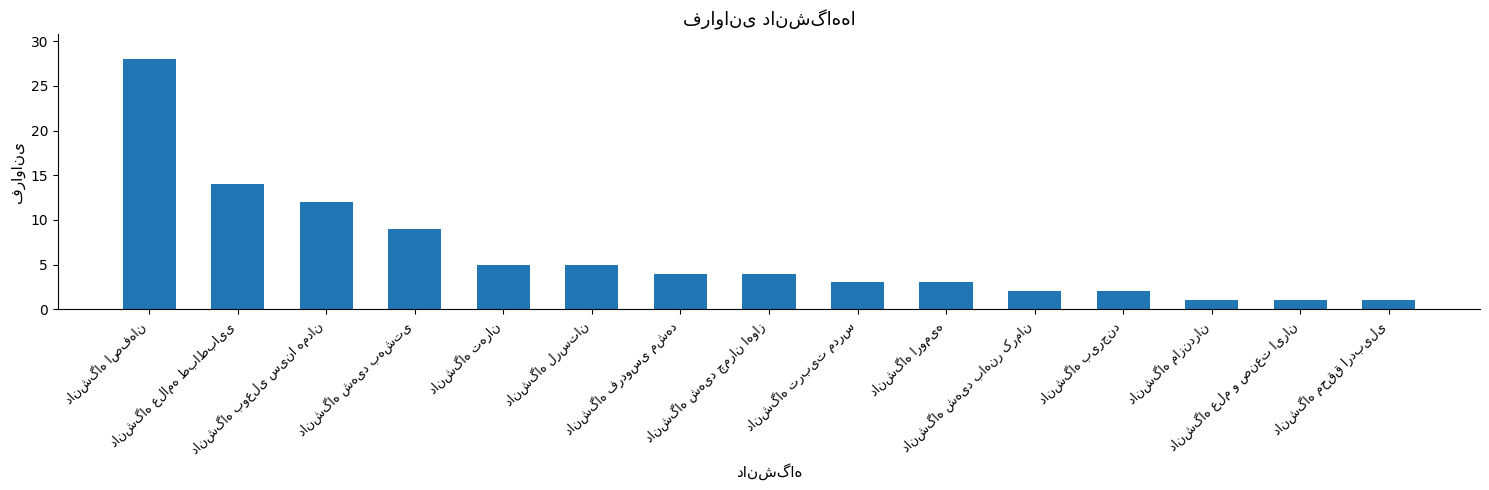

What is the value of the 11th bar from the left?

2